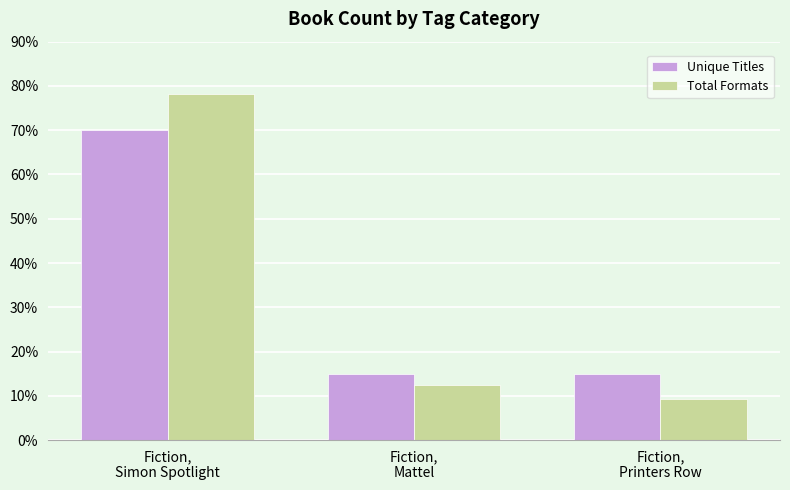

What is the label of the 2nd bar from the left?

Fiction,
Mattel